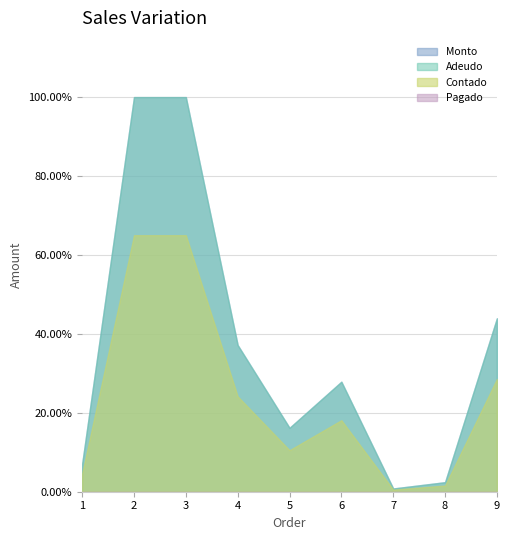

Which series has the widest spread of values?

Monto